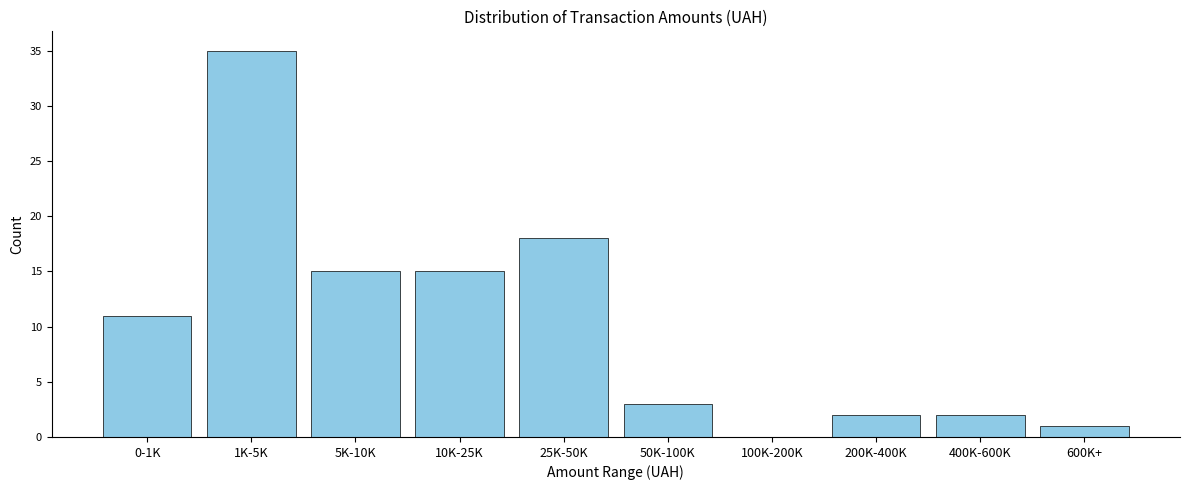

Reading left to right, list all the values displayed in this chart.

0-1K=11	1K-5K=35	5K-10K=15	10K-25K=15	25K-50K=18	50K-100K=3	100K-200K=0	200K-400K=2	400K-600K=2	600K+=1